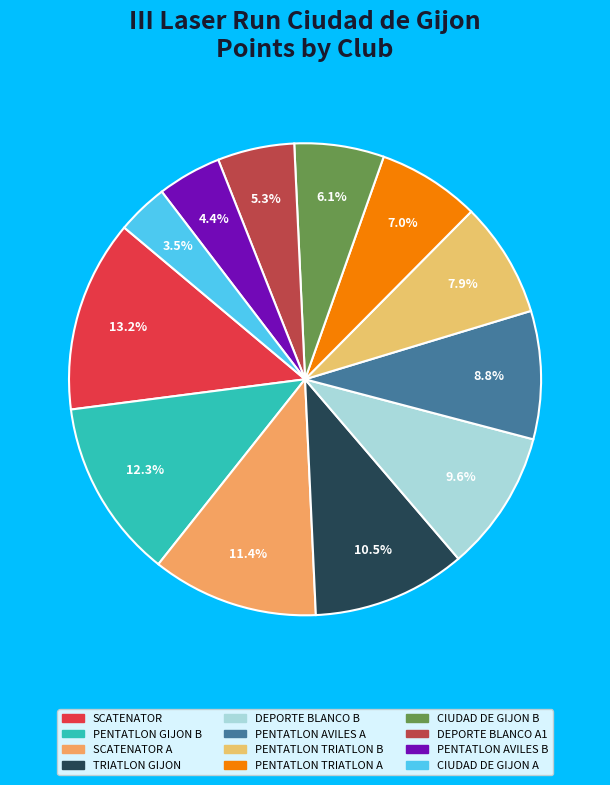

Which slice is the largest?

SCATENATOR